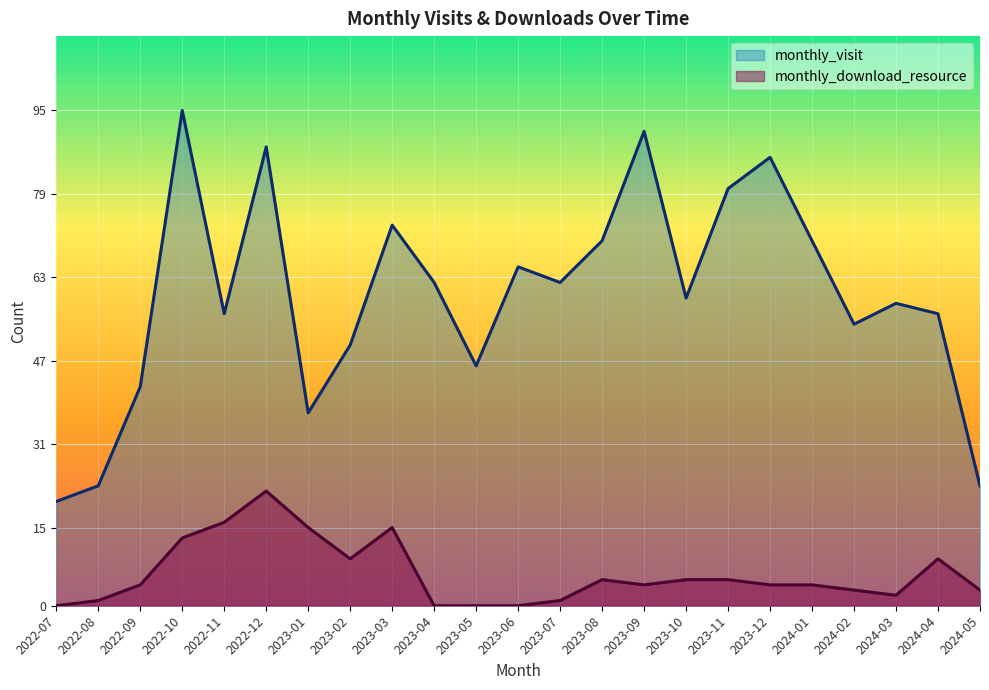

How many values in monthly_download_resource are above zero?

19